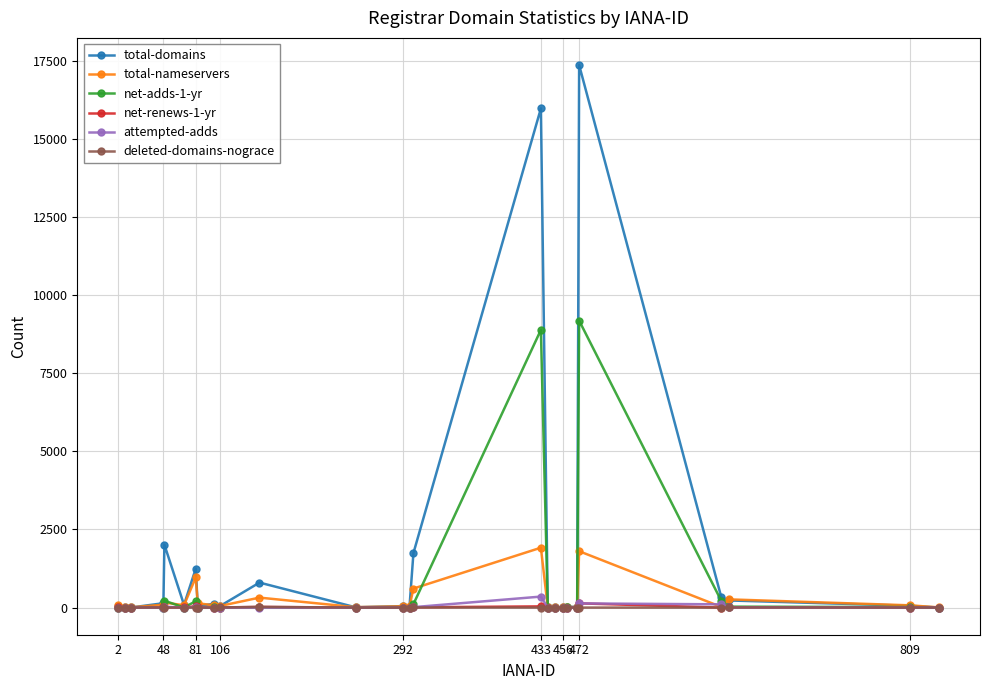

Which series has the largest total across all categories?

total-domains